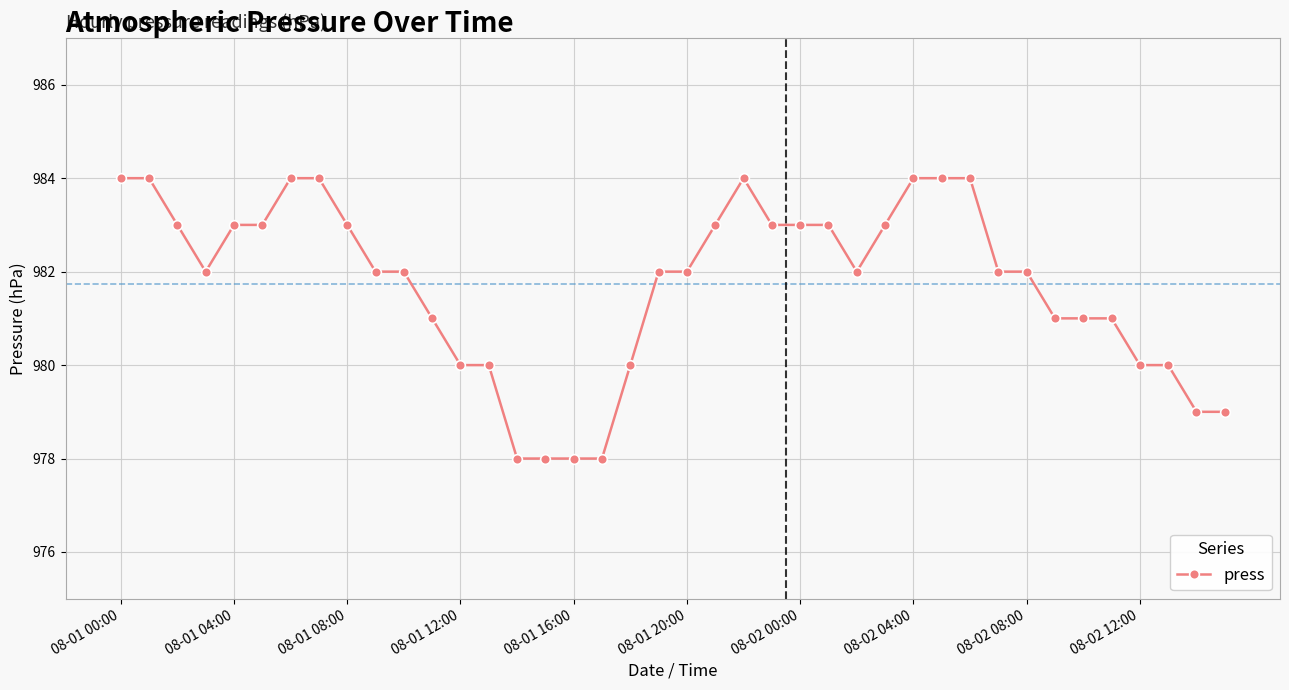

Reading left to right, transcribe all the data shown in this chart.

984	984	983	982	983	983	984	984	983	982	982	981	980	980	978	978	978	978	980	982	982	983	984	983	983	983	982	983	984	984	984	982	982	981	981	981	980	980	979	979